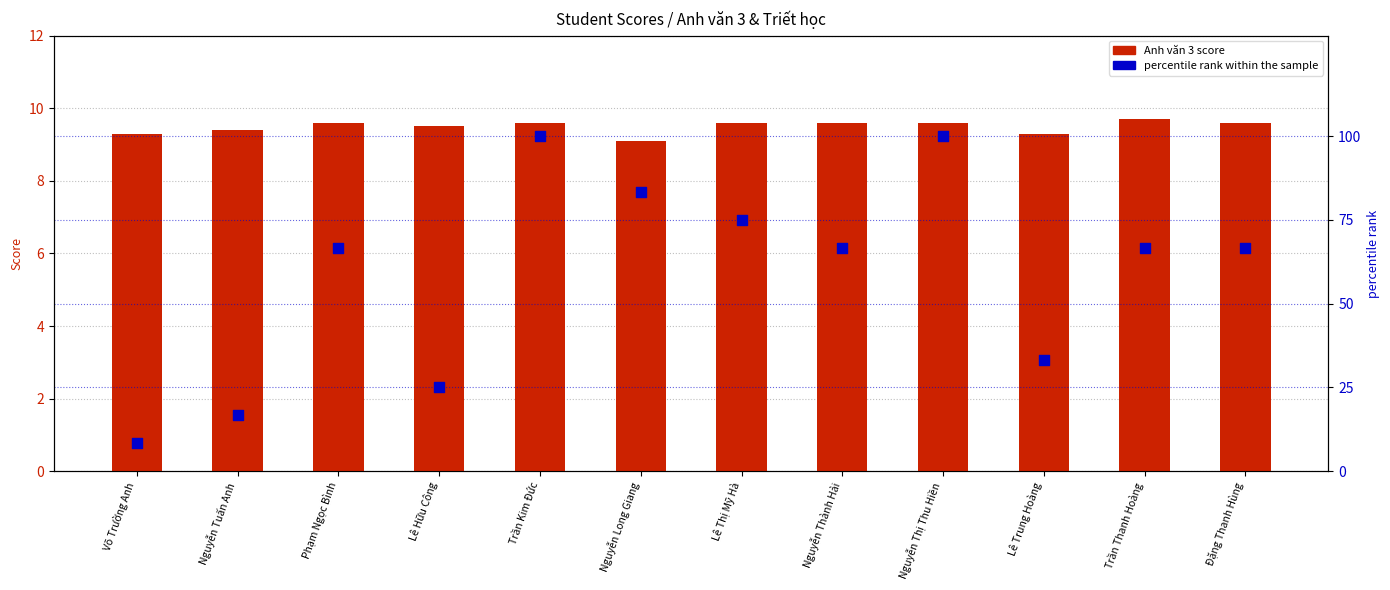

Which series has the largest total across all categories?

percentile rank within the sample